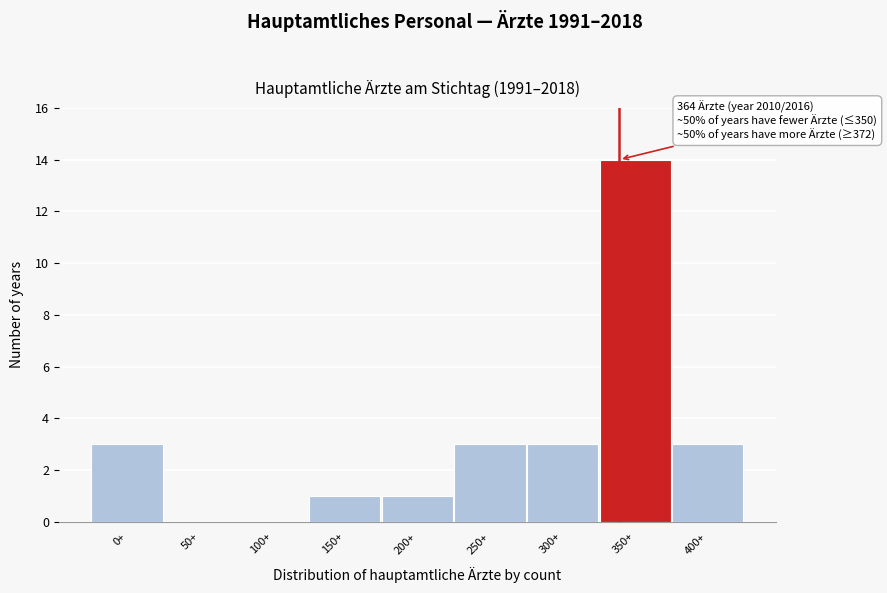

Reading right to left, list all the values displayed in this chart.

400+=3	350+=14	300+=3	250+=3	200+=1	150+=1	100+=0	50+=0	0+=3